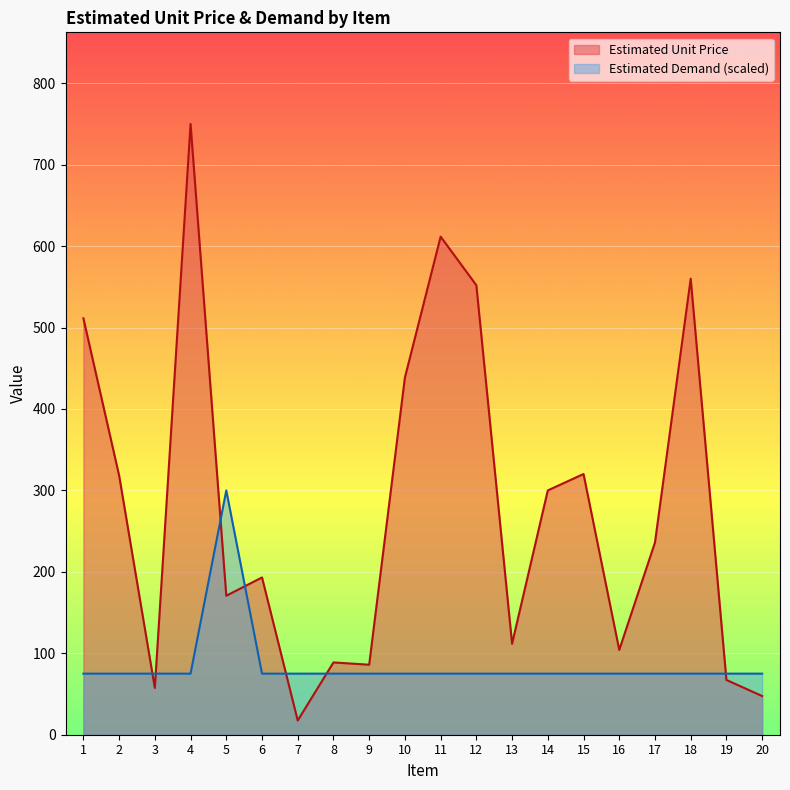

At how many categories does at least one series exceed 51?

20